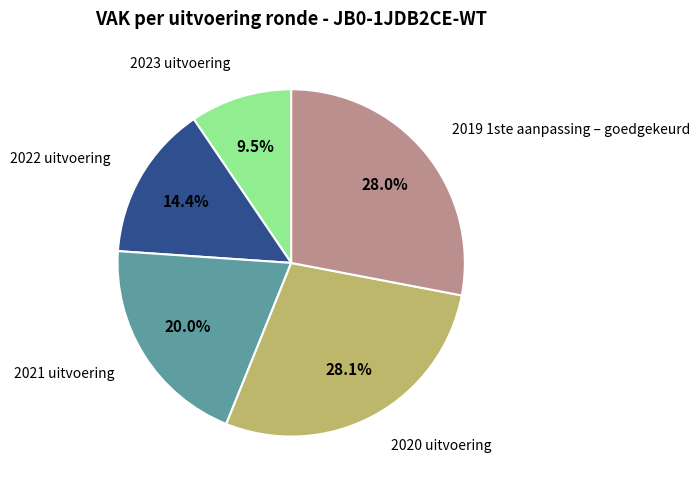

How much of the chart is everything except 2021 uitvoering?

80.0%